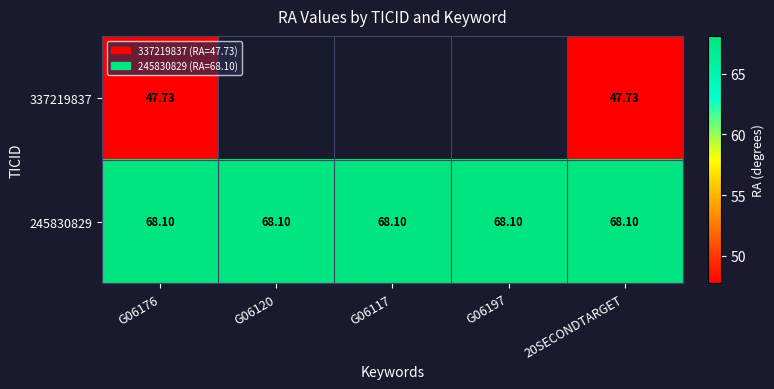

At which label does 337219837 reach its peak?

G06176